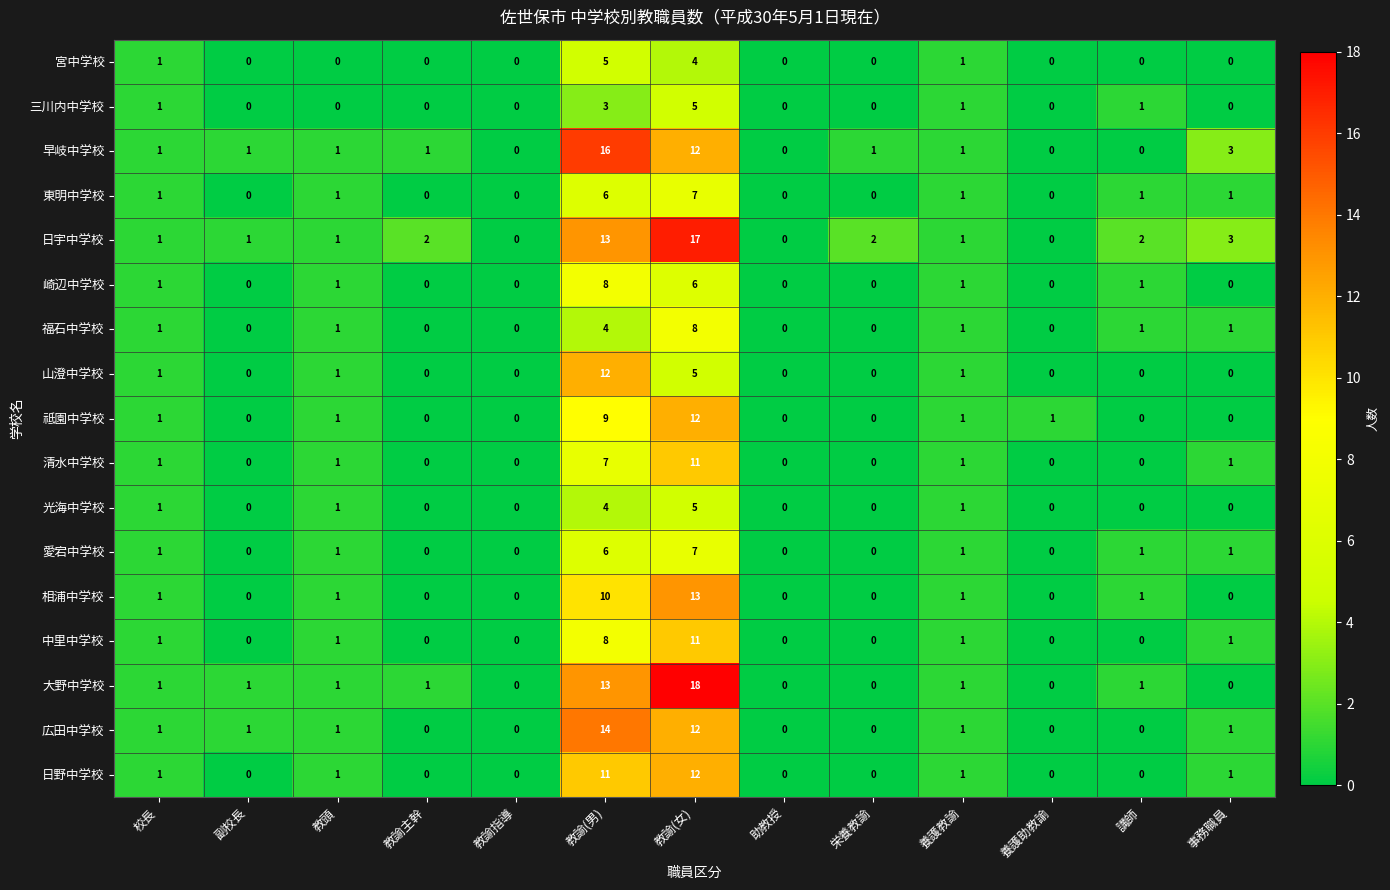

At which category does the chart reach its peak across all series?

教諭(女)